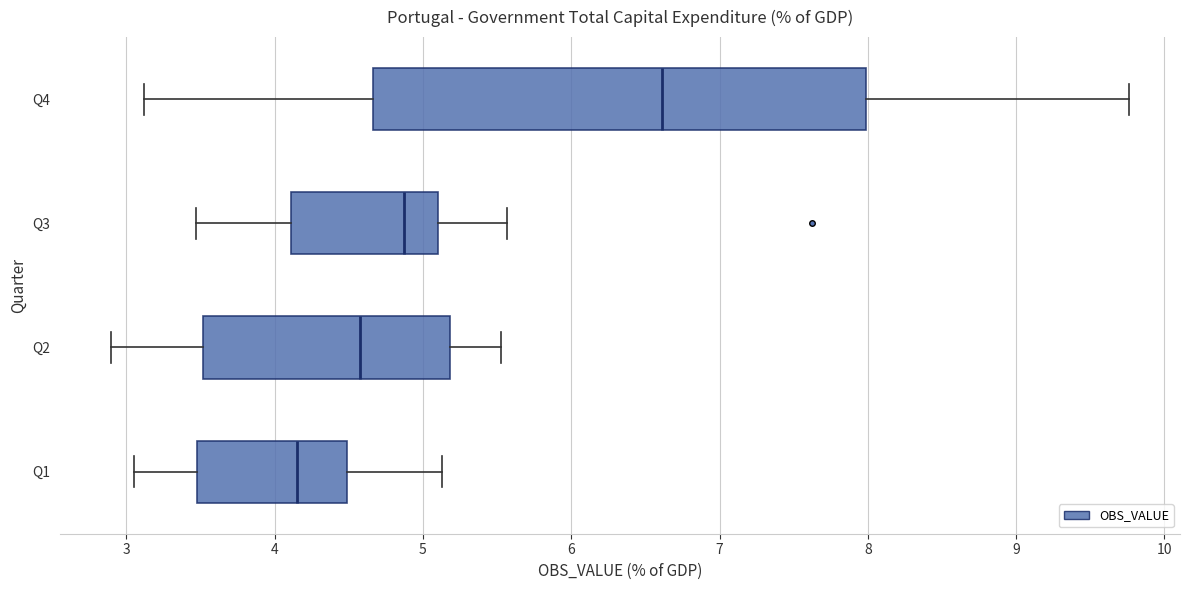

Reading bottom to top, transcribe this box plot: for each box, give where its median line is, the range the box spans, and where its two whiskers end, as read against the x-axis. The values are not printed on the chart, so give them approximately, as read against the axis.

Q1: median 4.2, box 3.5 to 4.5, whiskers 3.0 to 5.1
Q2: median 4.6, box 3.5 to 5.2, whiskers 2.9 to 5.5
Q3: median 4.9, box 4.1 to 5.1, whiskers 3.5 to 5.6
Q4: median 6.6, box 4.7 to 8.0, whiskers 3.1 to 9.8